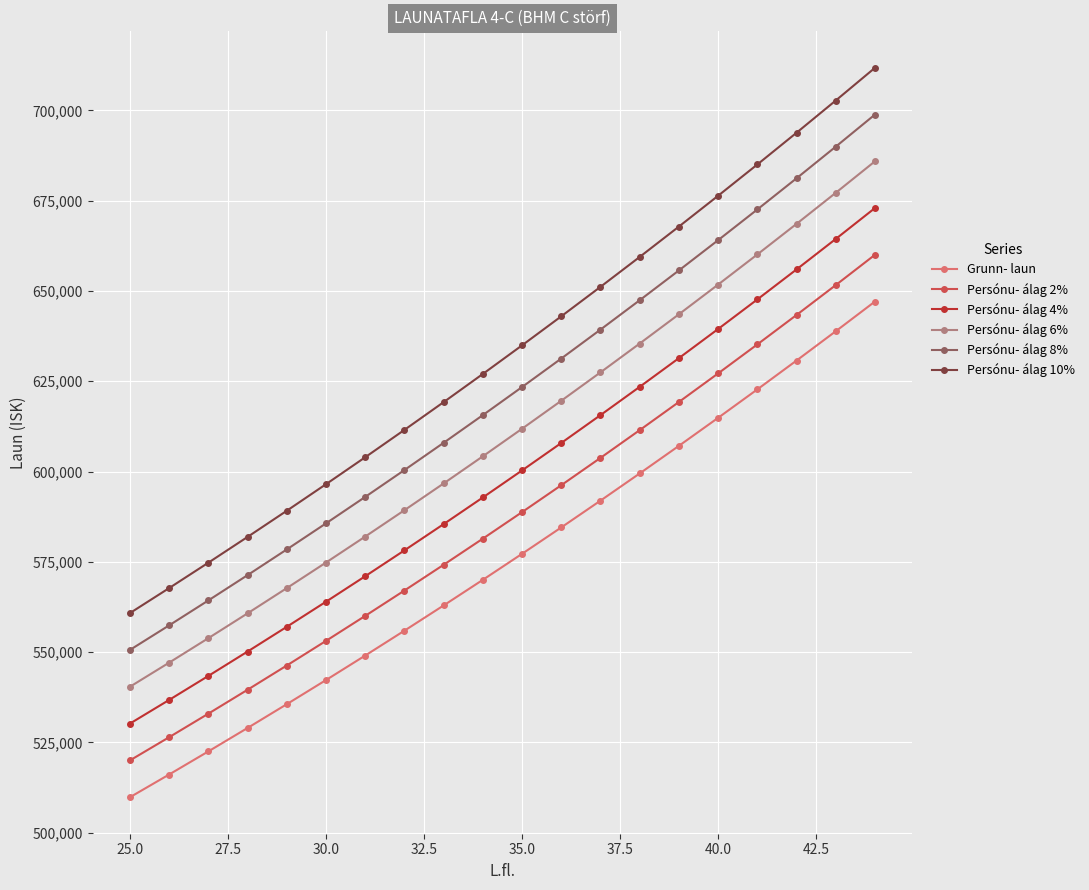

Which series has the widest spread of values?

Persónu- álag 10%